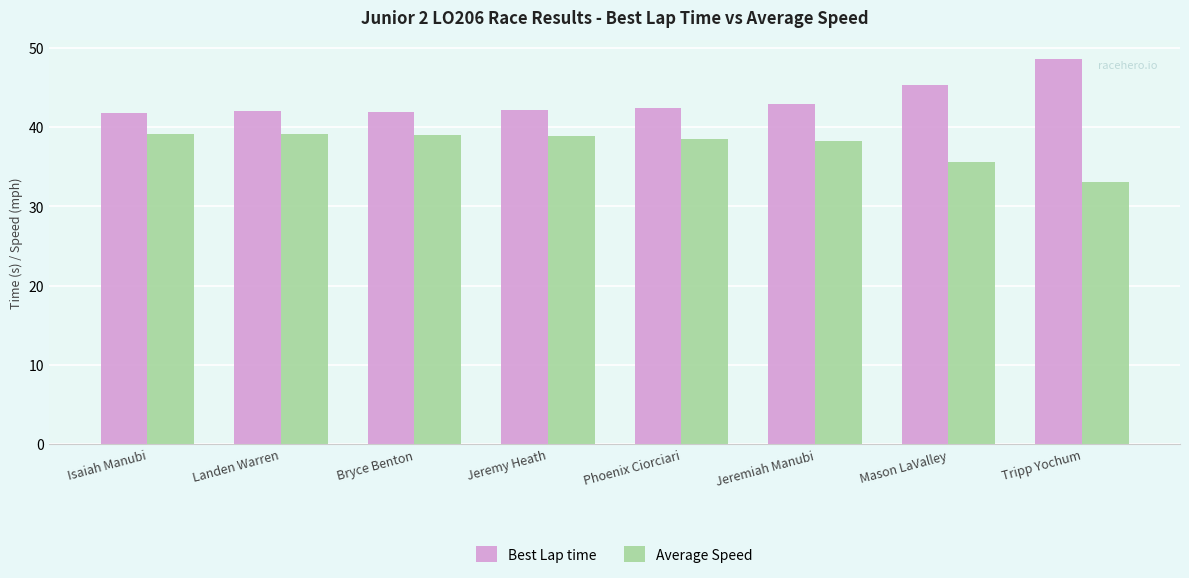

At which label is Best Lap time closest to 45?

Mason LaValley